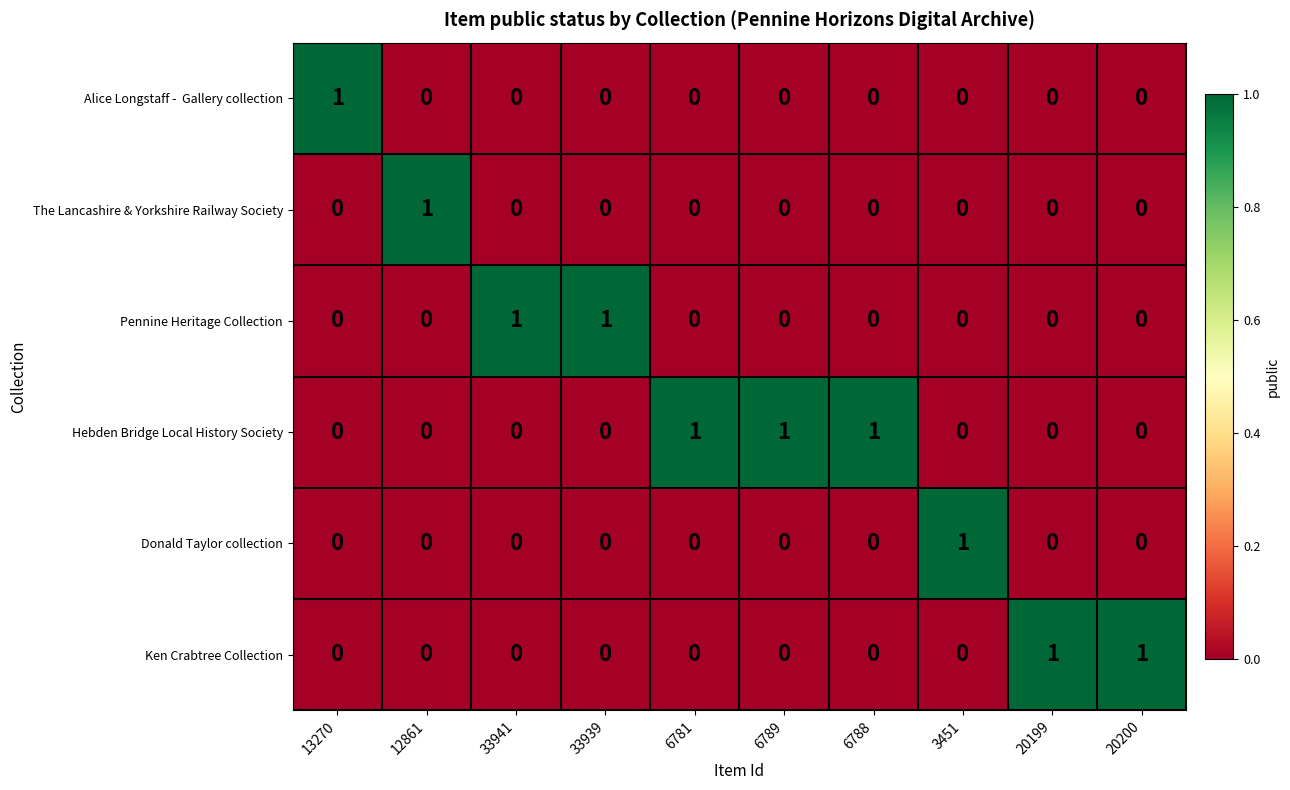

The The Lancashire & Yorkshire Railway Society series shows 0 at 20199. True or false?

True